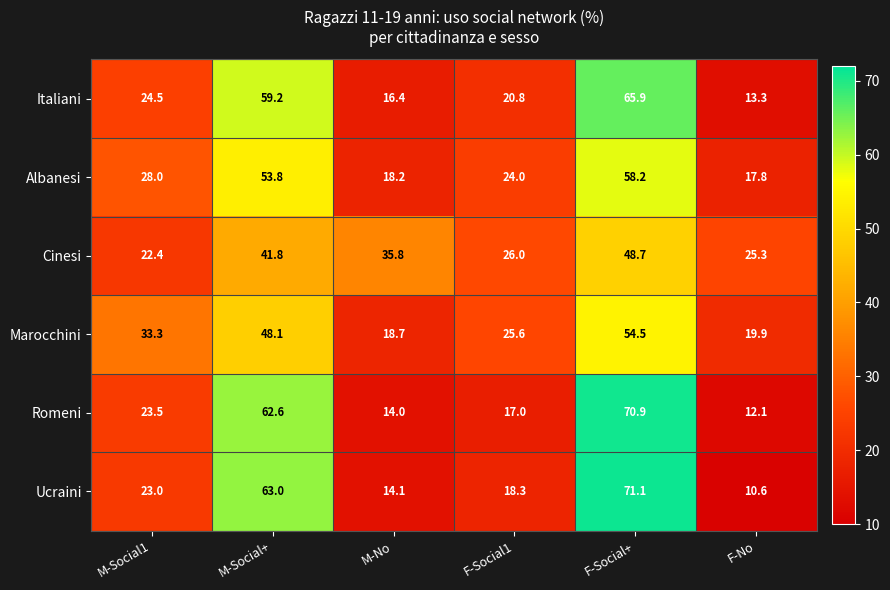

What is the highest value of the Romeni series?

70.9